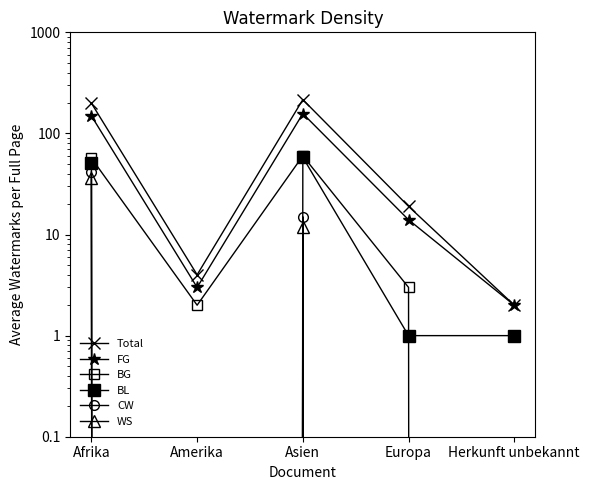

True or false: Erwerbsfähig (col_2) and Total (col_1) intersect in this chart.

False